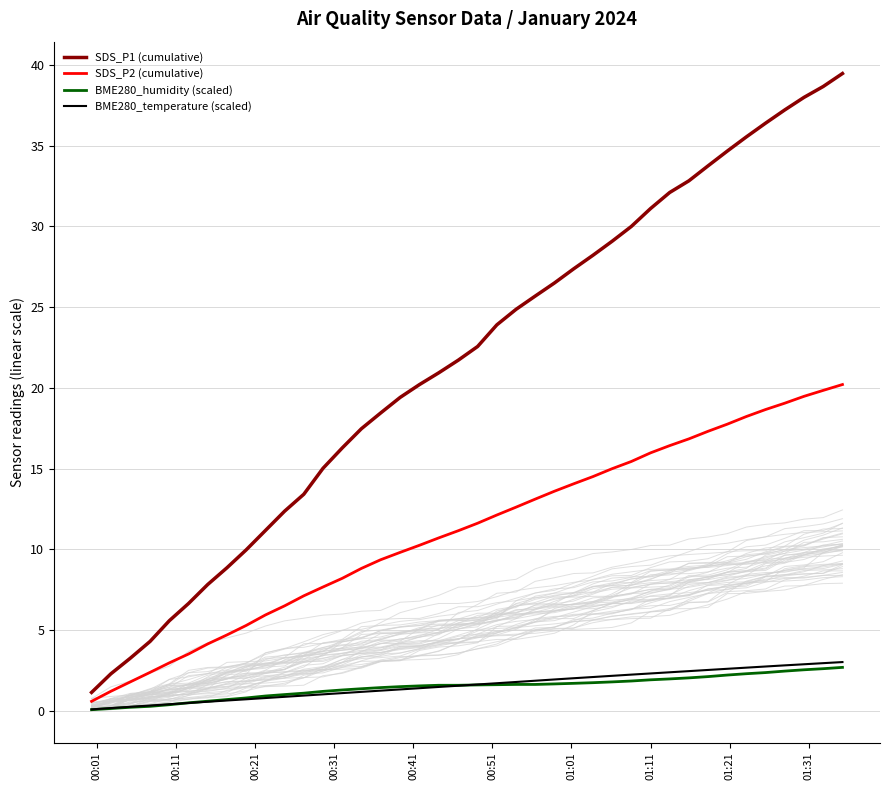

What is the highest value of the BME280_temperature (scaled) series?

3.0